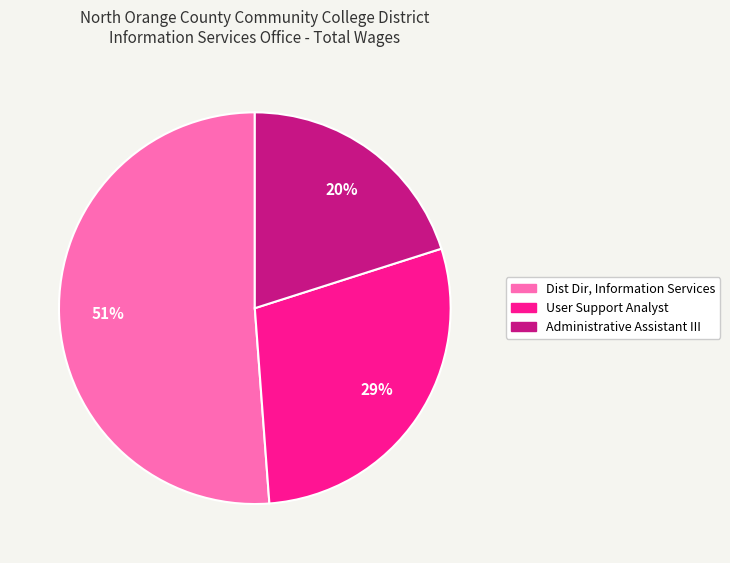

Is there any slice that represents more than half of the pie?

Yes